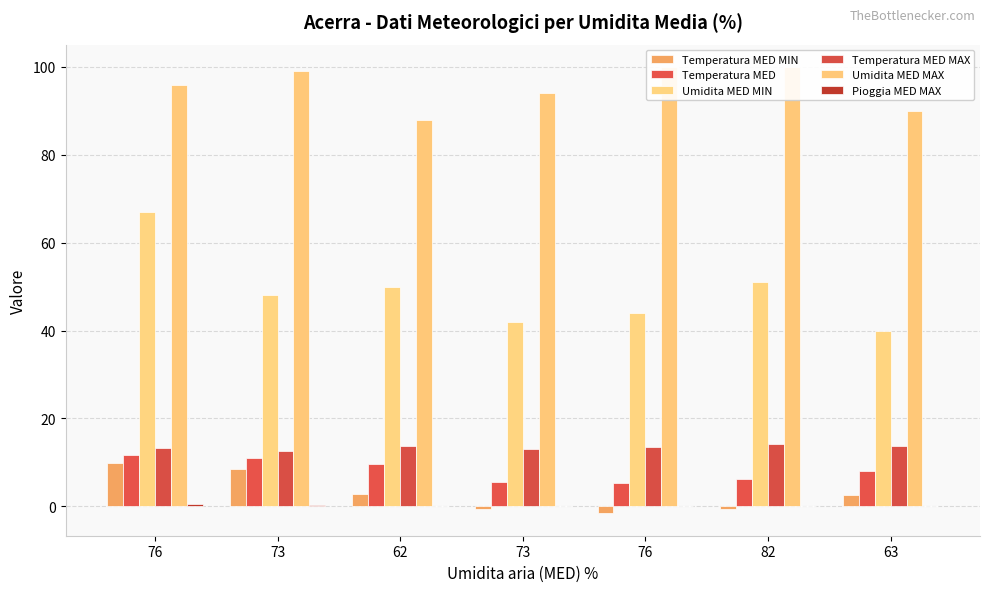

Which category has the lowest value in the Umidita MED MIN series?

63